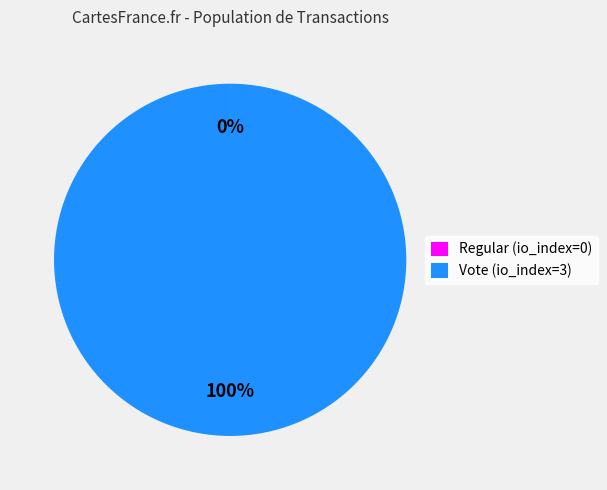

To the nearest percent, what is the average slice percentage?

50%